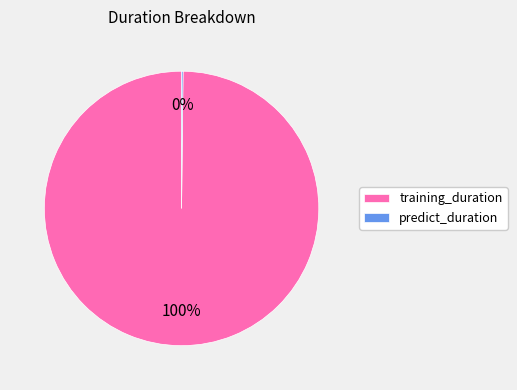

Which category has the biggest portion of the pie?

training_duration